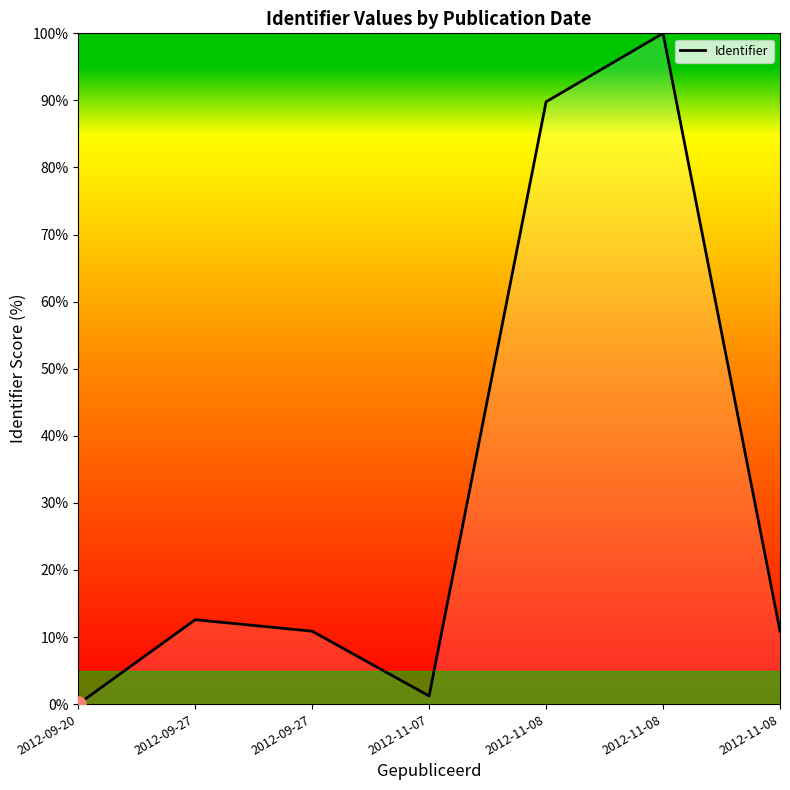

What is the change in value from 2012-09-27 to 2012-11-08?

+87.4